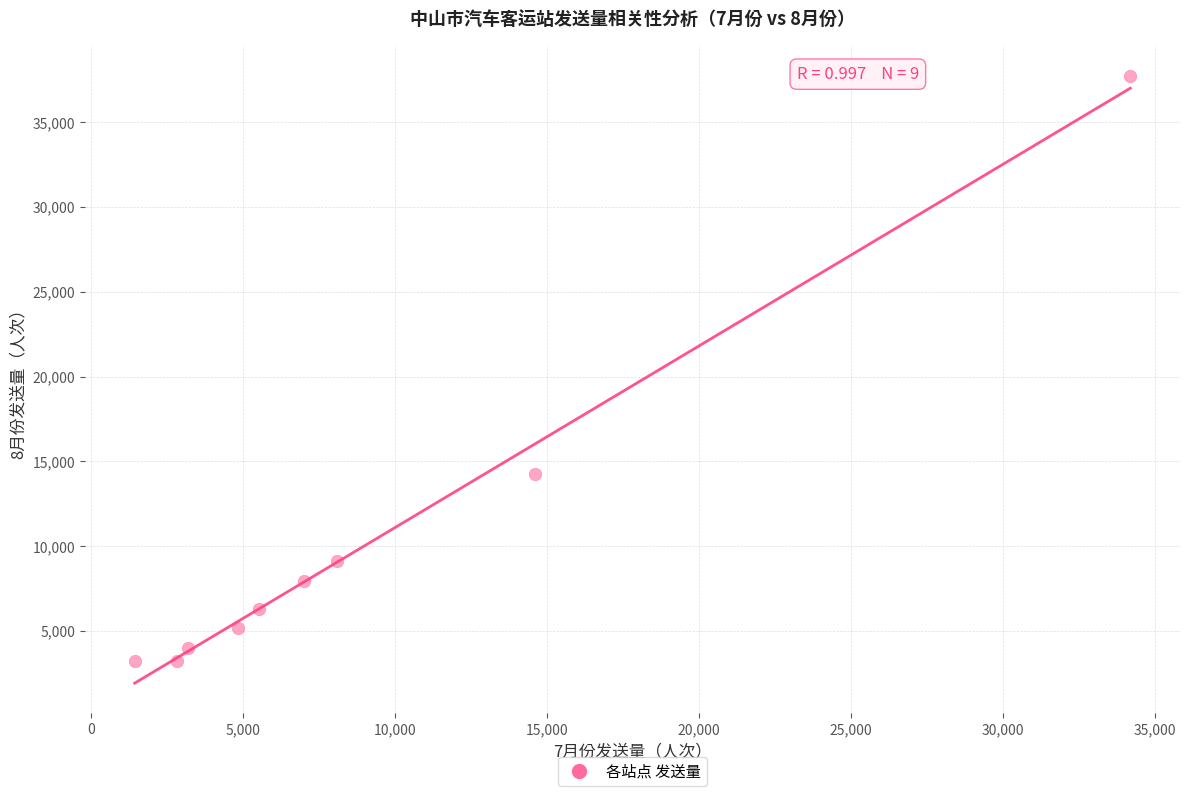

What is the range of X values (max minus min)?

32760